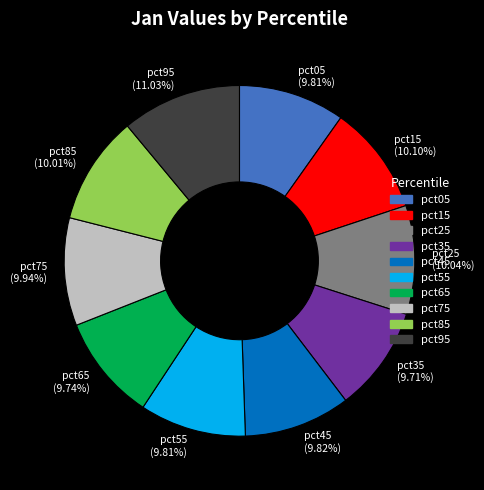

Combined, do pct45 (9.82%) and pct65 (9.74%) account for over 50%?

No